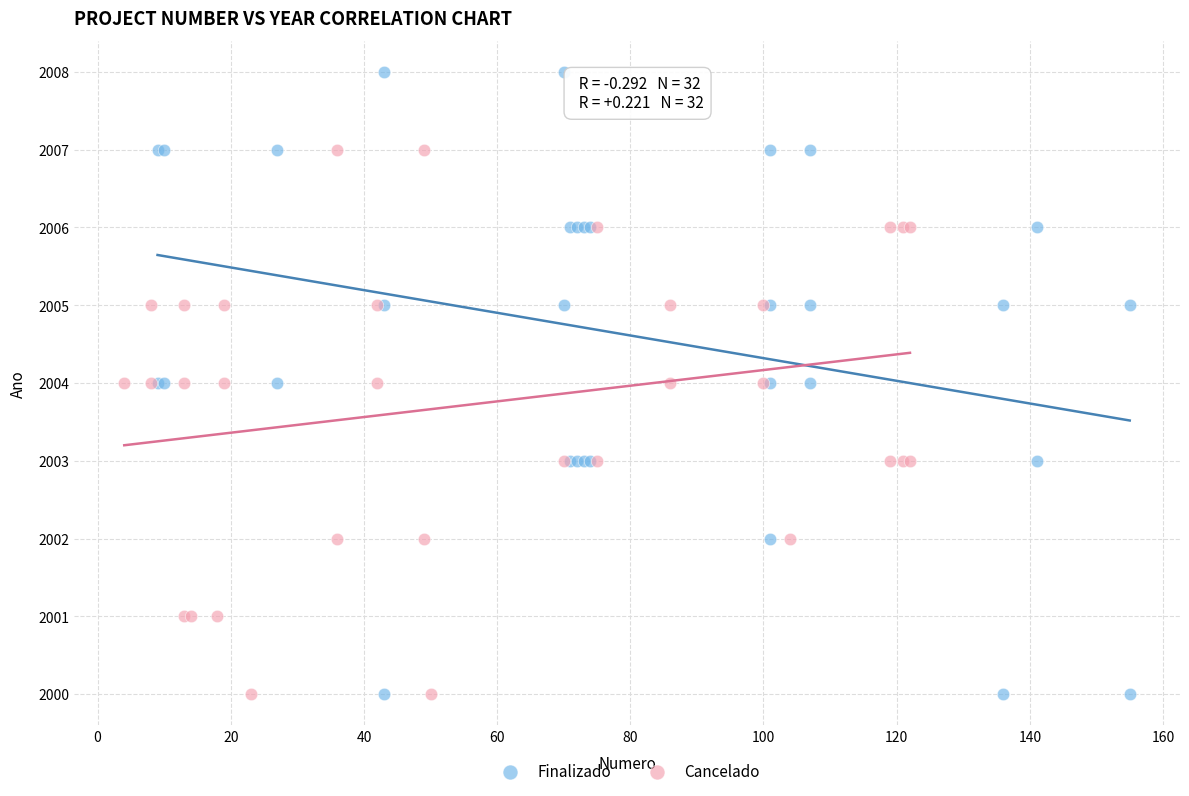

What are all the series names shown in the legend?

Finalizado, Cancelado